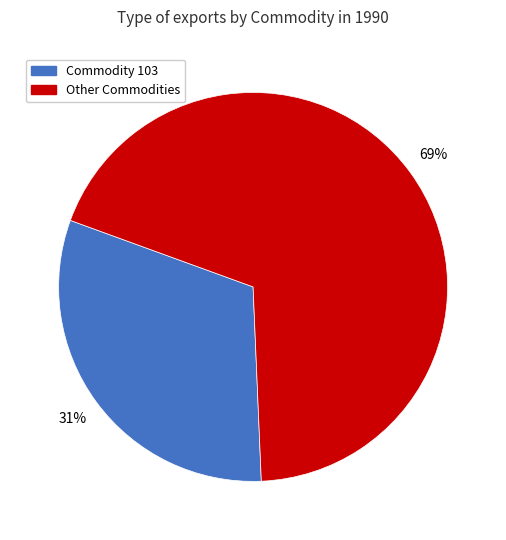

Is it true that Commodity 103 is 31% of the pie?

True